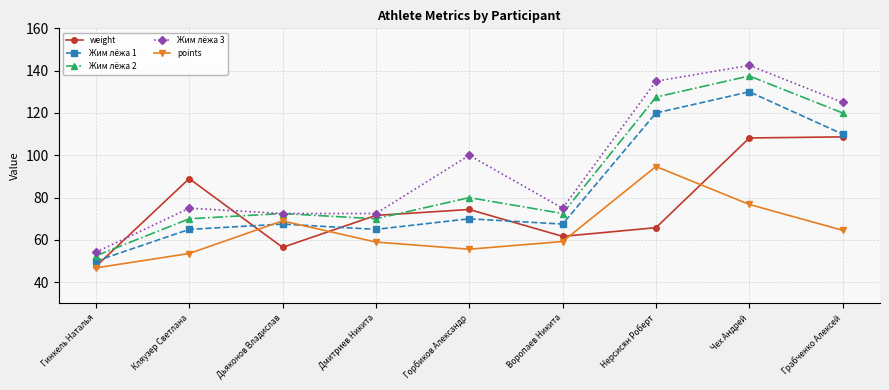

How many data points in weight are less than 71?

4